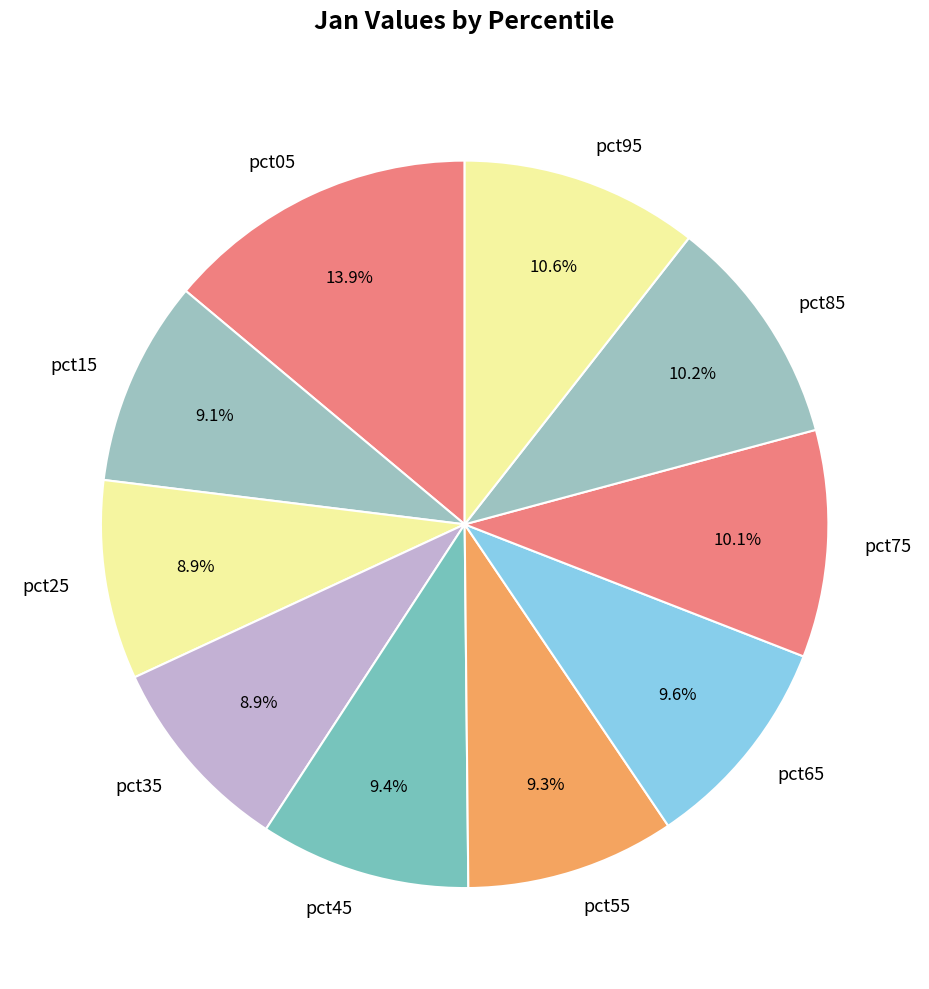

Count the number of slices in the pie.

10